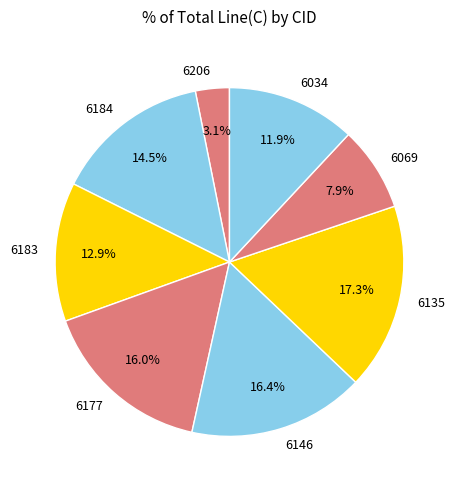

What is the ratio of the value at 6146 to the value at 6069?

2.1